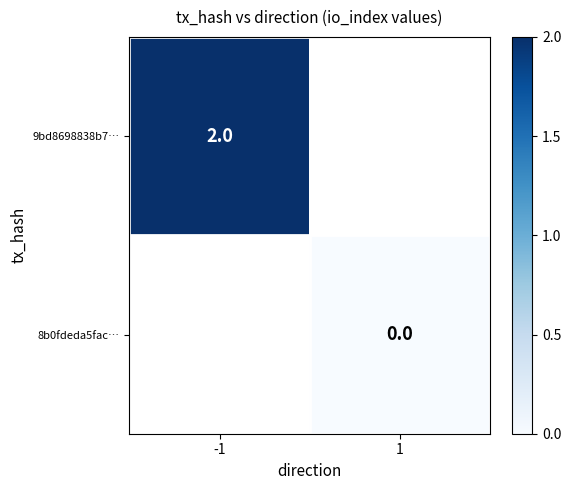

The 9bd8698838b7… series shows 2 at -1. True or false?

True